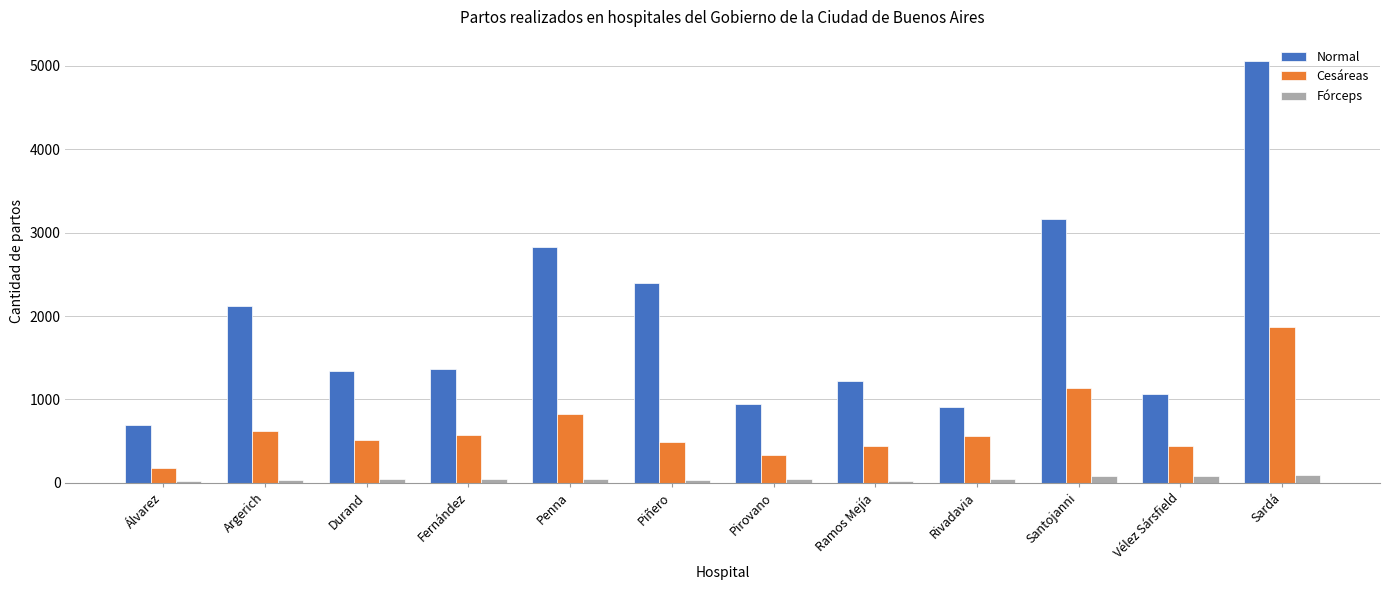

What position from the right is Penna?

8